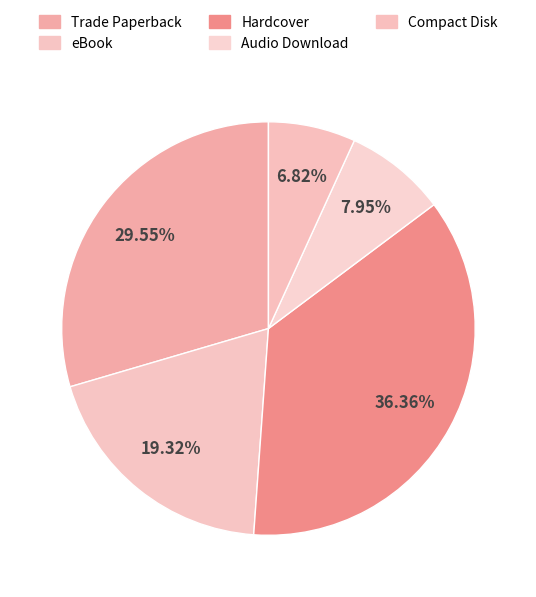

How much of the chart is everything except Hardcover?

63.6%